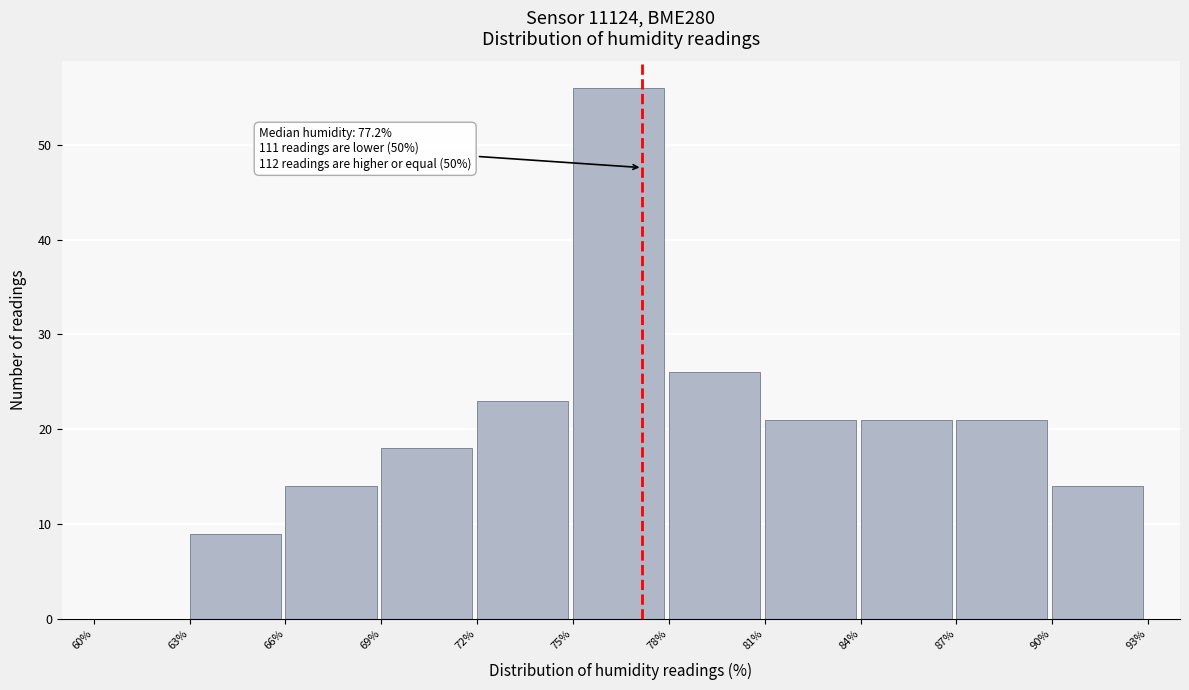

Which range on the x-axis has the tallest bar?

75% to 78%